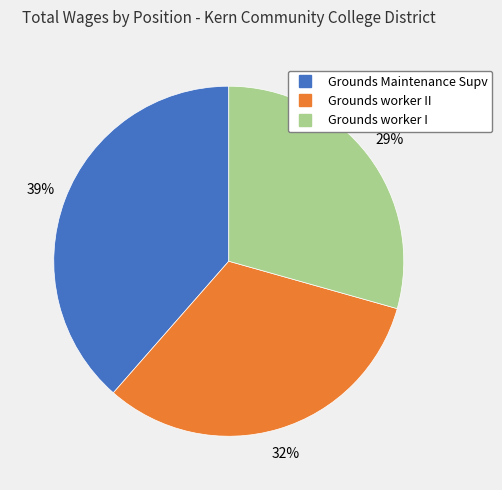

Does any single category account for the majority?

No